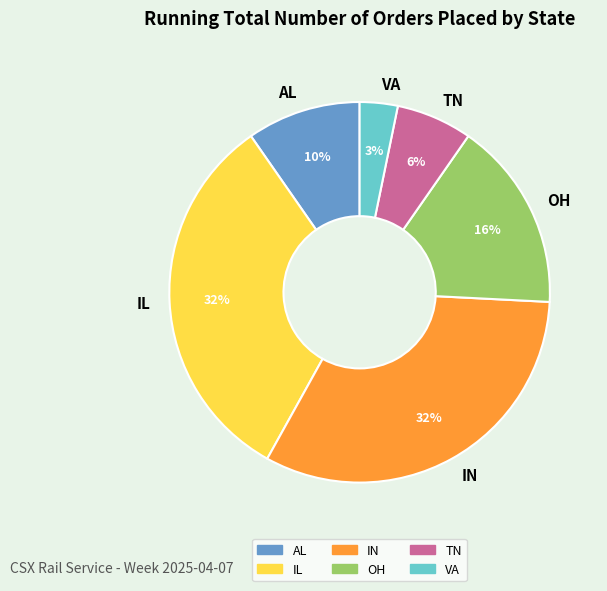

What is the smallest slice in the pie chart?

VA